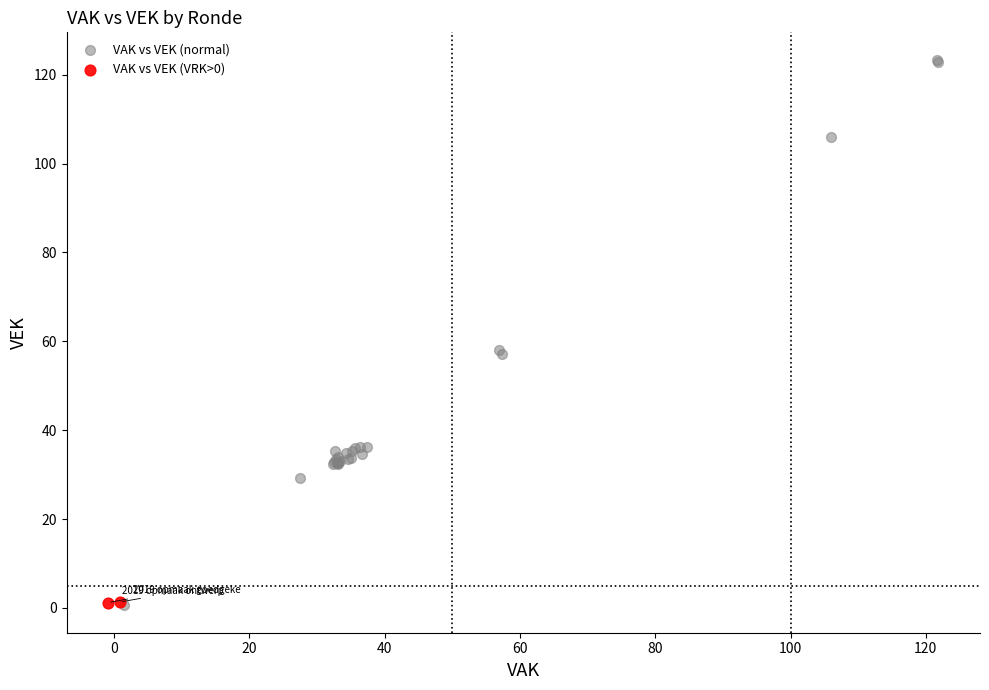

What are all the series names shown in the legend?

VAK vs VEK (normal), VAK vs VEK (VRK>0)